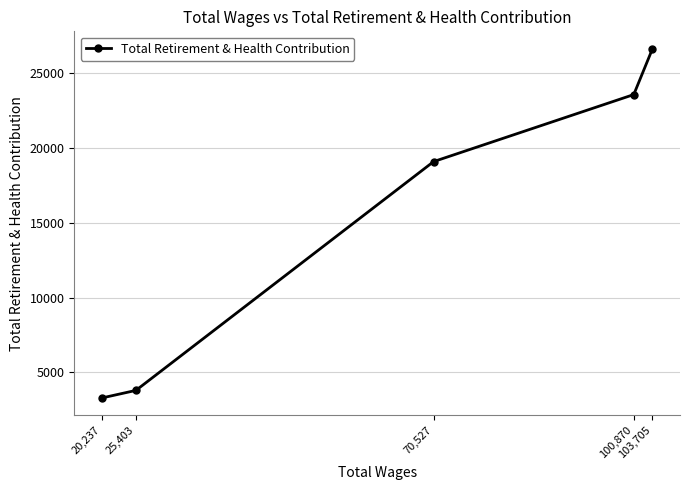

How many lines are shown in the chart?

1